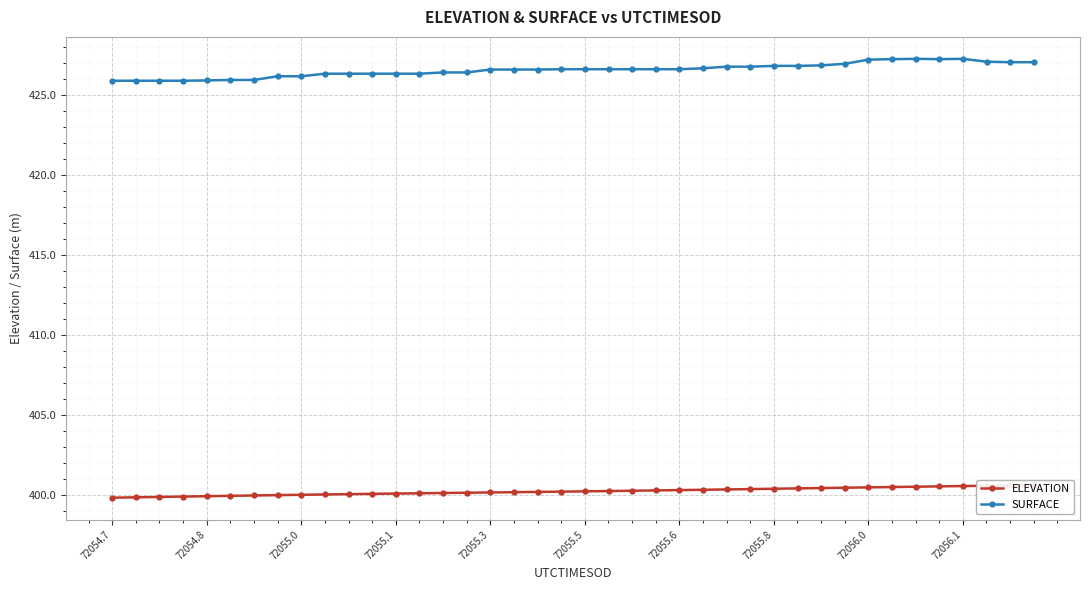

What is the minimum value for SURFACE?

425.9